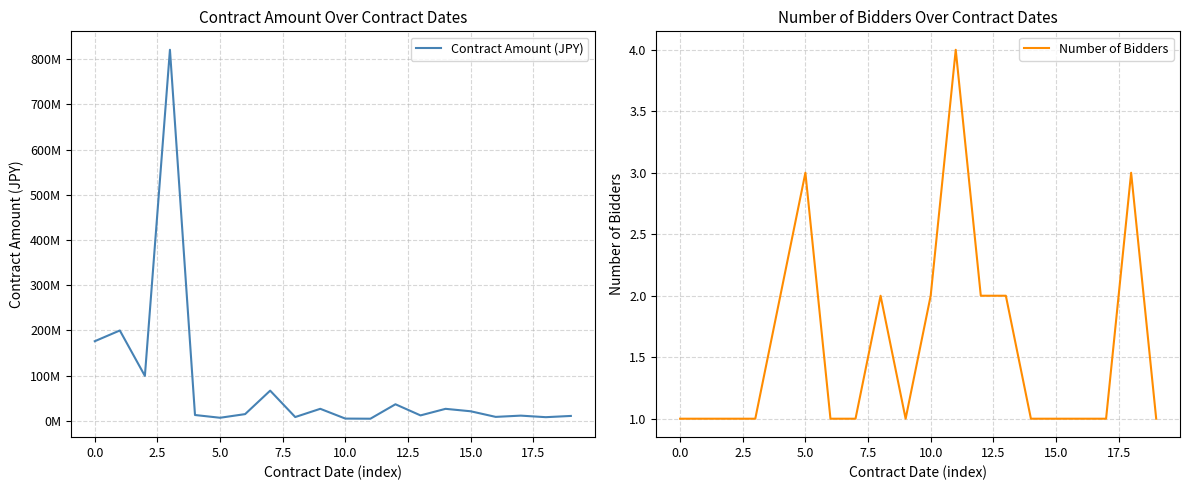

The value of Number of Bidders at 20.0 is 2. True or false?

False